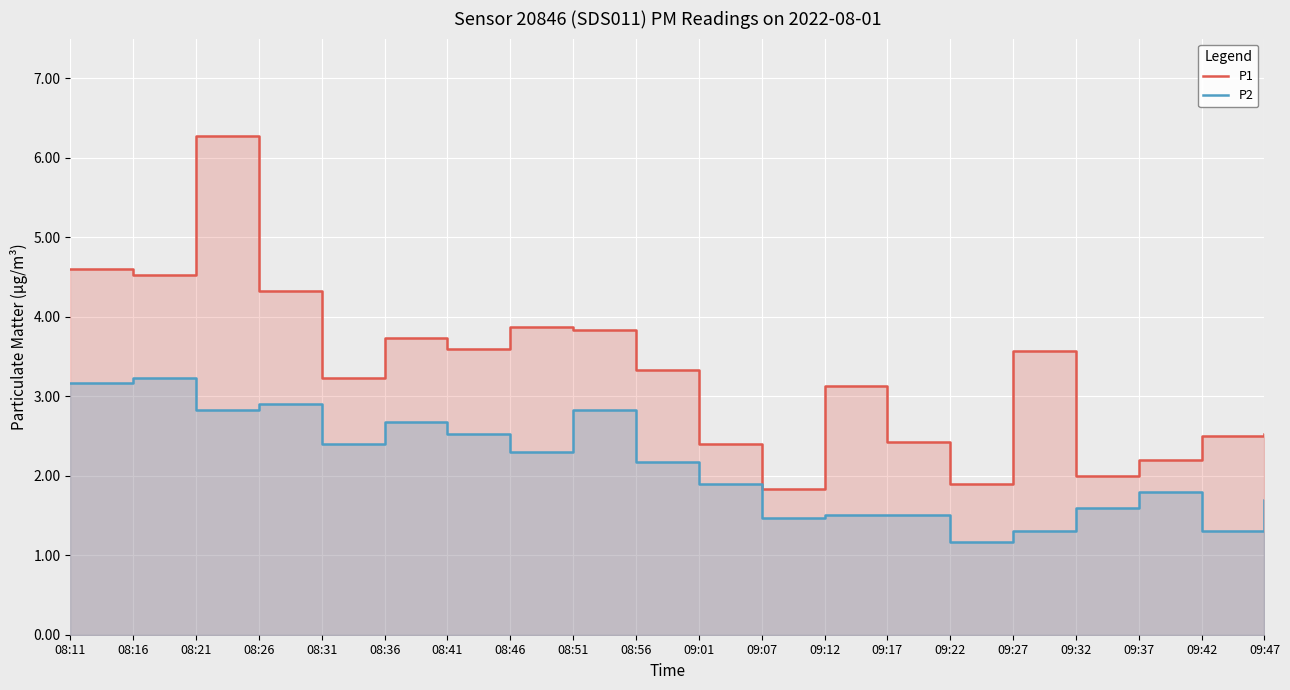

At which label does P2 reach its minimum?

09:22